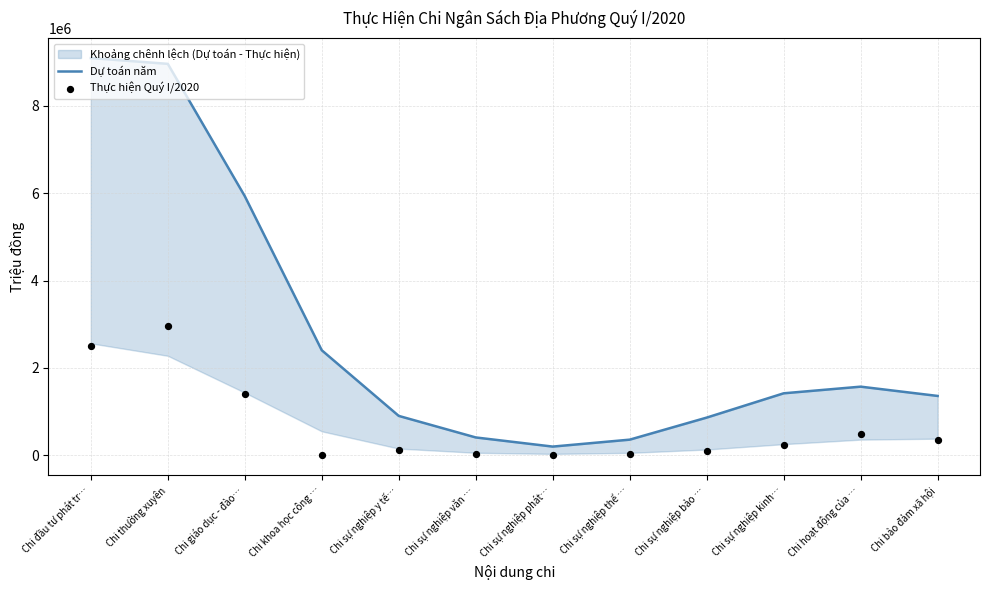

Is the value of Thực hiện Quý I/2020 at Chi sự nghiệp y tế… greater than the value of Dự toán năm at Chi sự nghiệp phát…?

No